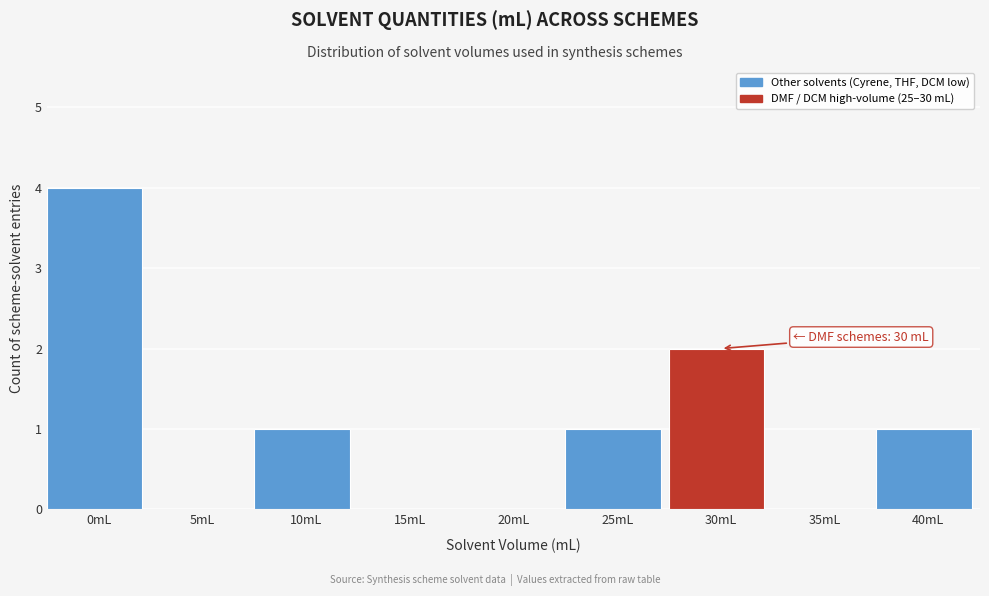

Reading right to left, extract all data points from this chart.

40mL=1	35mL=0	30mL=2	25mL=1	20mL=0	15mL=0	10mL=1	5mL=0	0mL=4